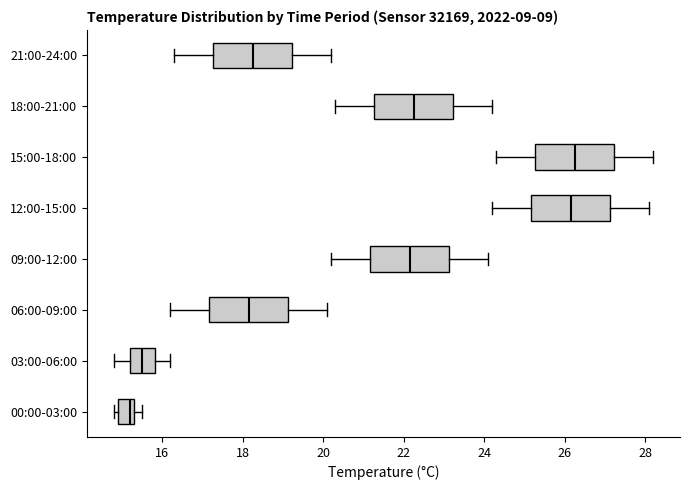

Where is the right edge of the box for 18:00-21:00 on the x-axis? The values are not printed on the chart, so give them approximately, as read against the axis.

23.2